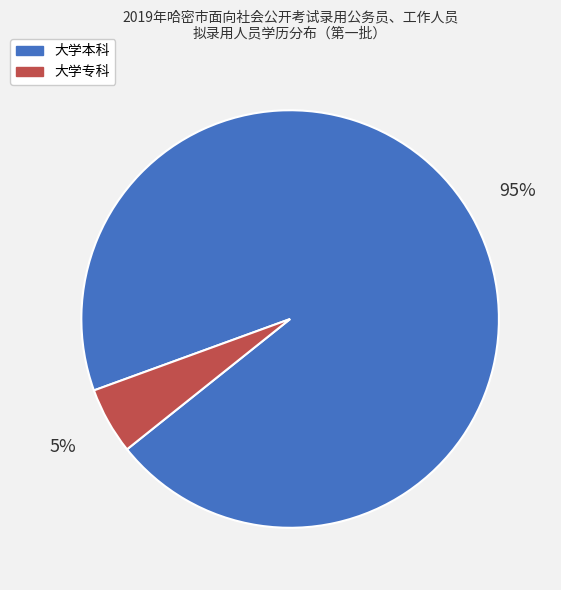

Is the sum of 大学专科 and 大学本科 greater than half?

Yes